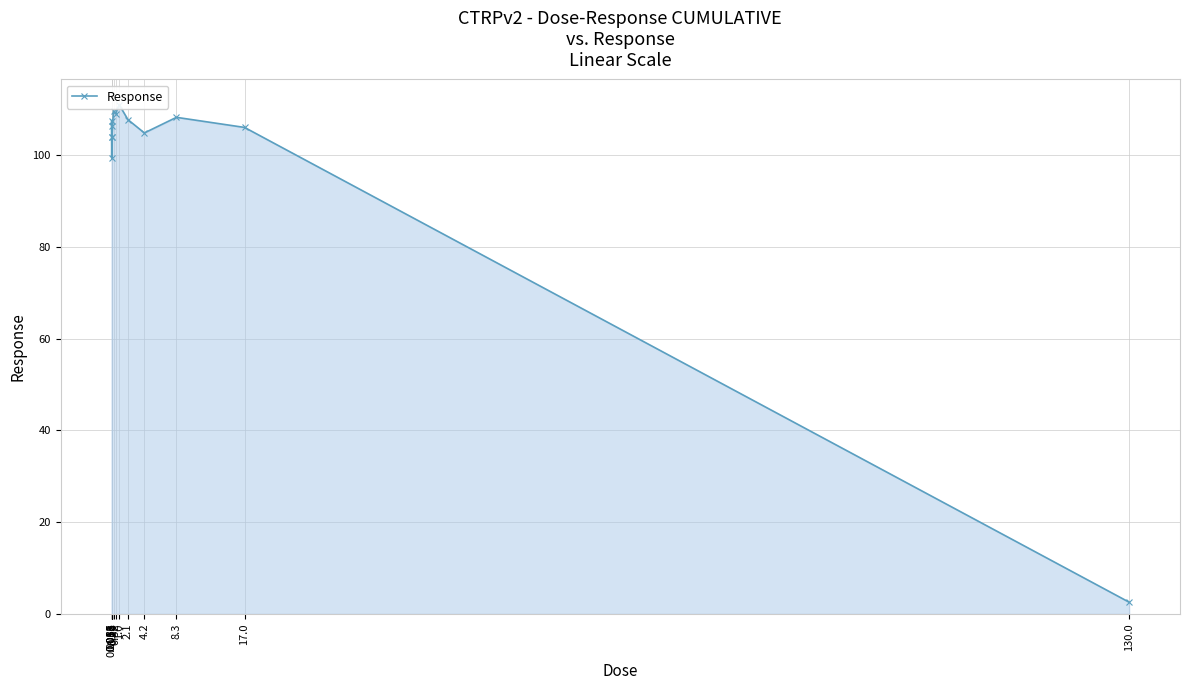

Rank the categories by value from lowest to highest.

130.0, 0.032, 0.016, 0.065, 4.2, 17.0, 0.13, 0.0081, 2.1, 8.3, 0.52, 0.26, 1.0